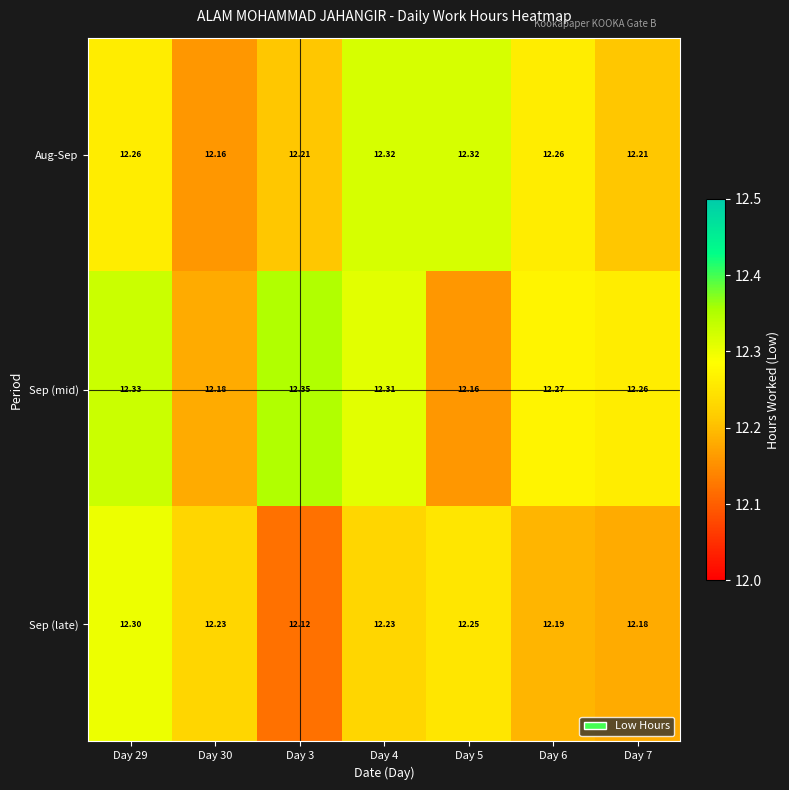

Which series has the widest spread of values?

Sep (mid)